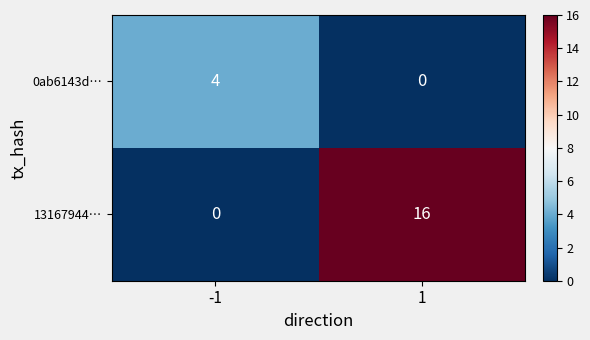

What is the spread (max minus min) of values at 1?

16